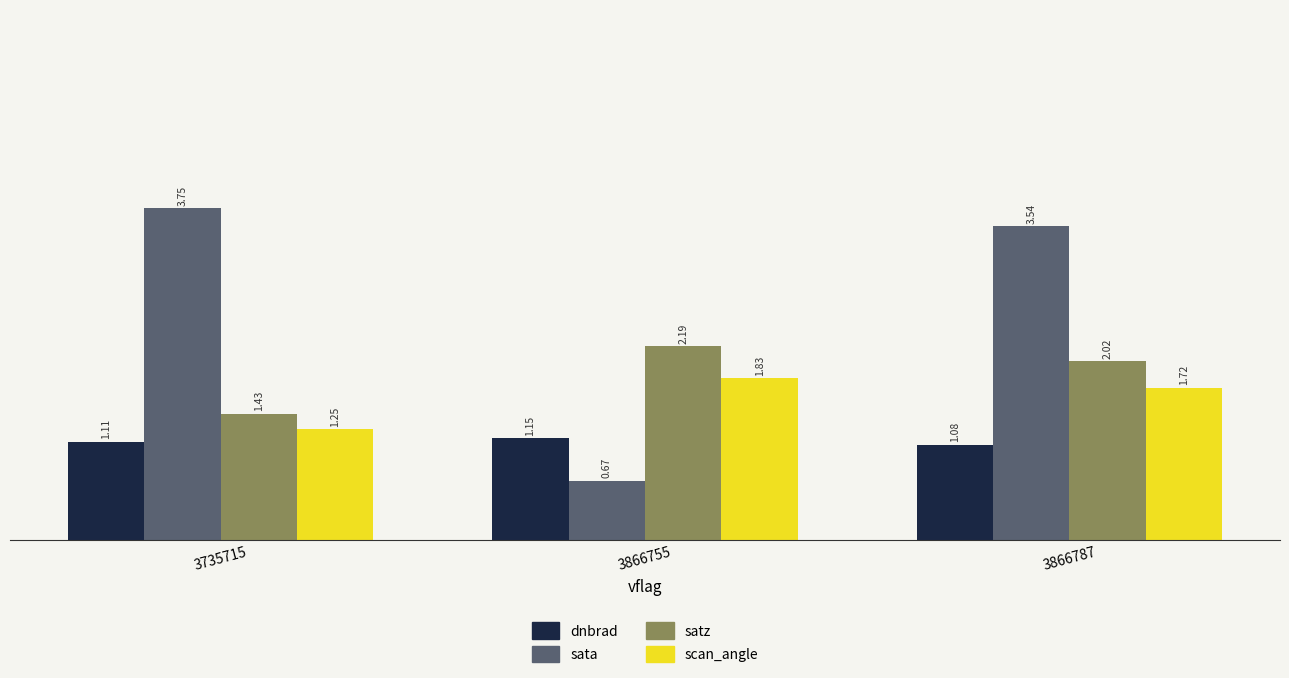

Which series has the largest range (max minus min)?

sata